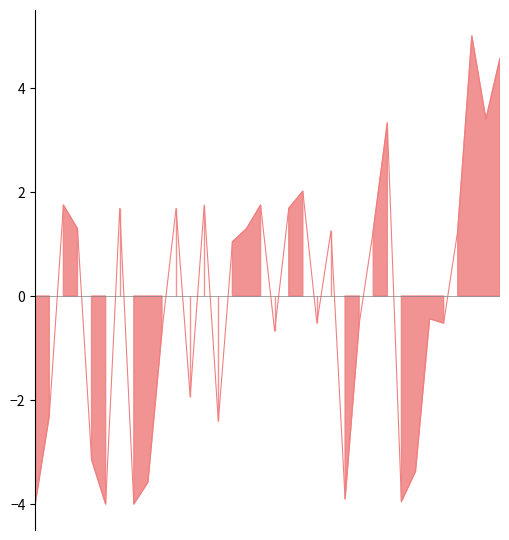

True or false: the data has more than 1 interior local peaks.

True